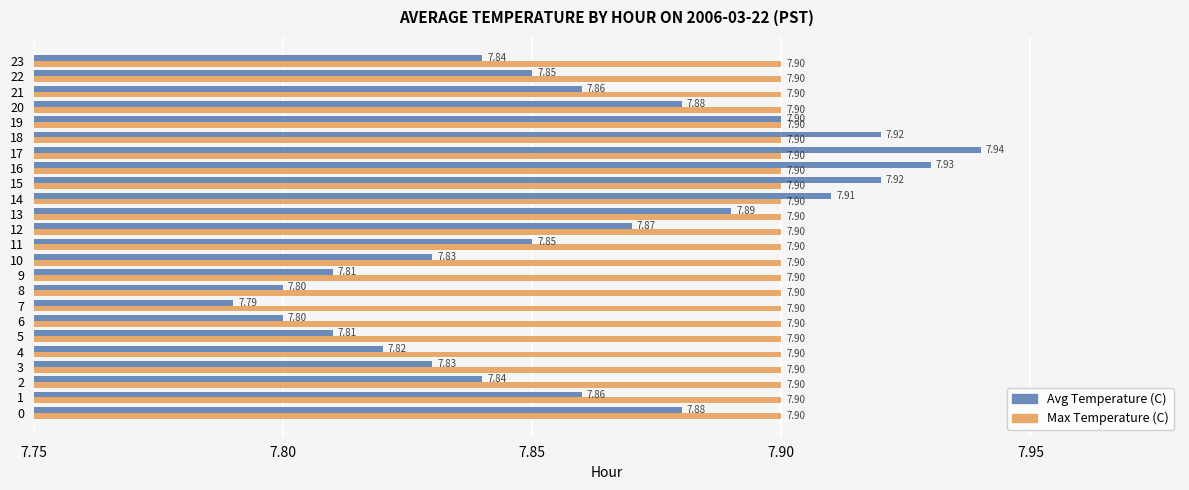

Rank the series by their maximum value, from lowest to highest.

Max Temperature (C), Avg Temperature (C)